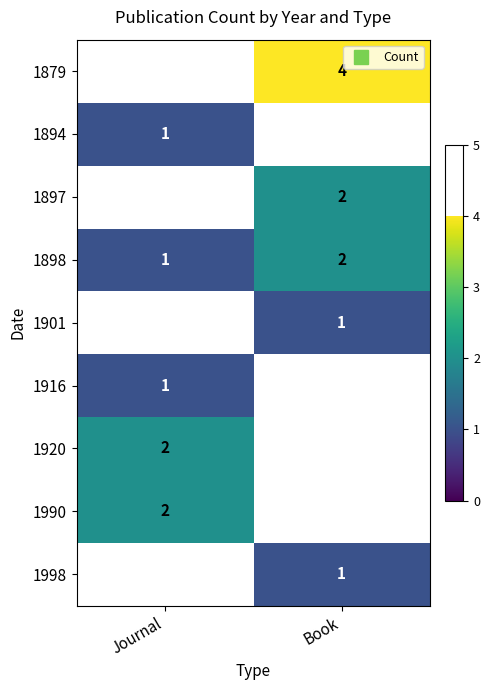

What is the average value of the 1898 series?

1.5